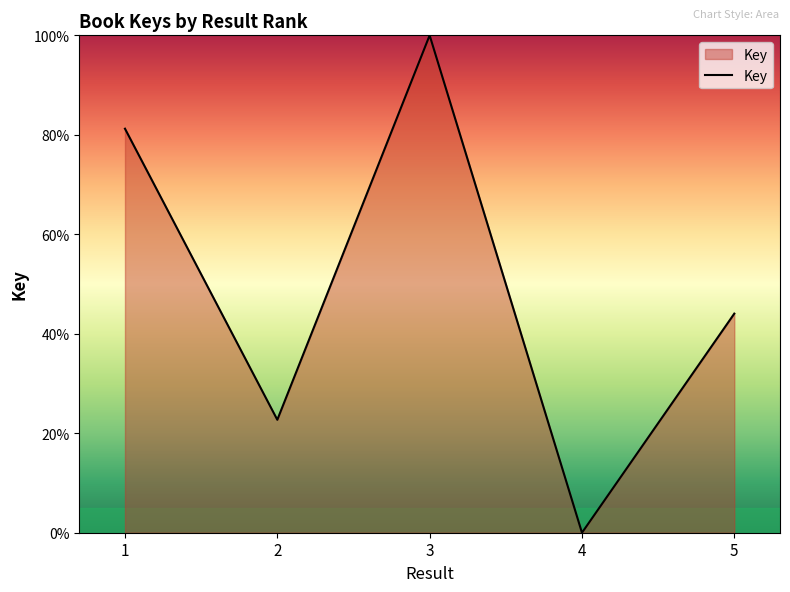

How many positive values are there?

4